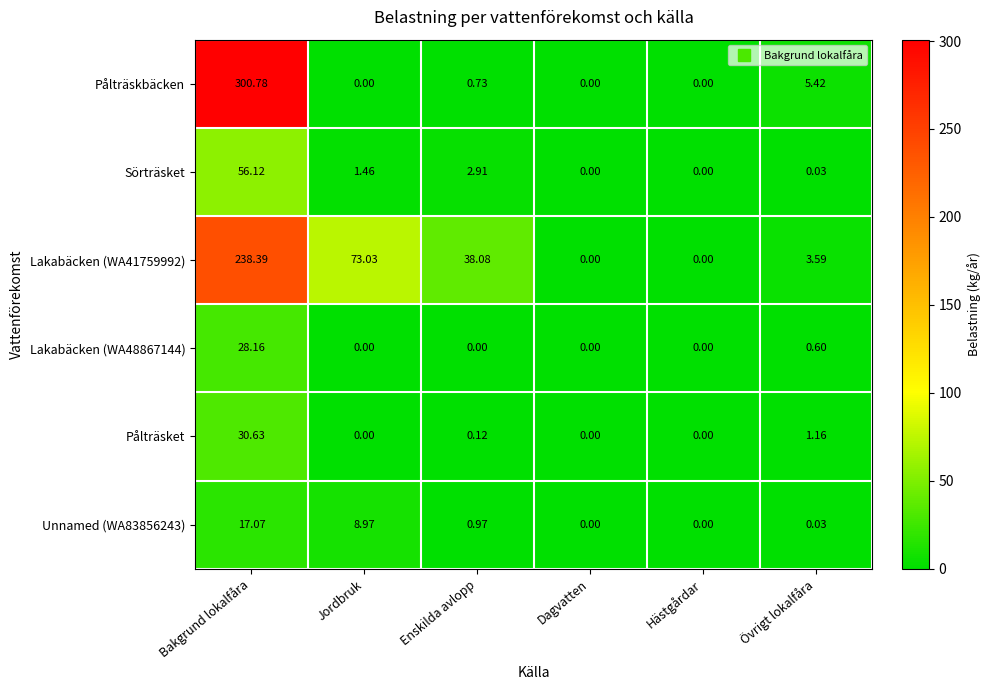

Rank the series by their maximum value, from lowest to highest.

Unnamed (WA83856243), Lakabäcken (WA48867144), Pålträsket, Sörträsket, Lakabäcken (WA41759992), Pålträskbäcken